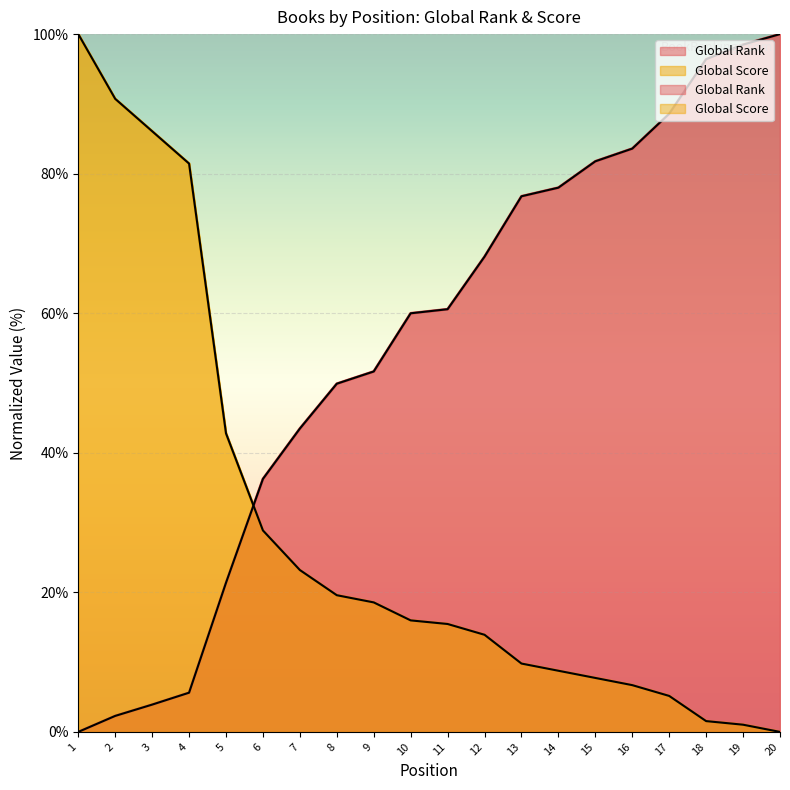

What is the difference between the maximum and second lowest values in the Global Score series?

99.0